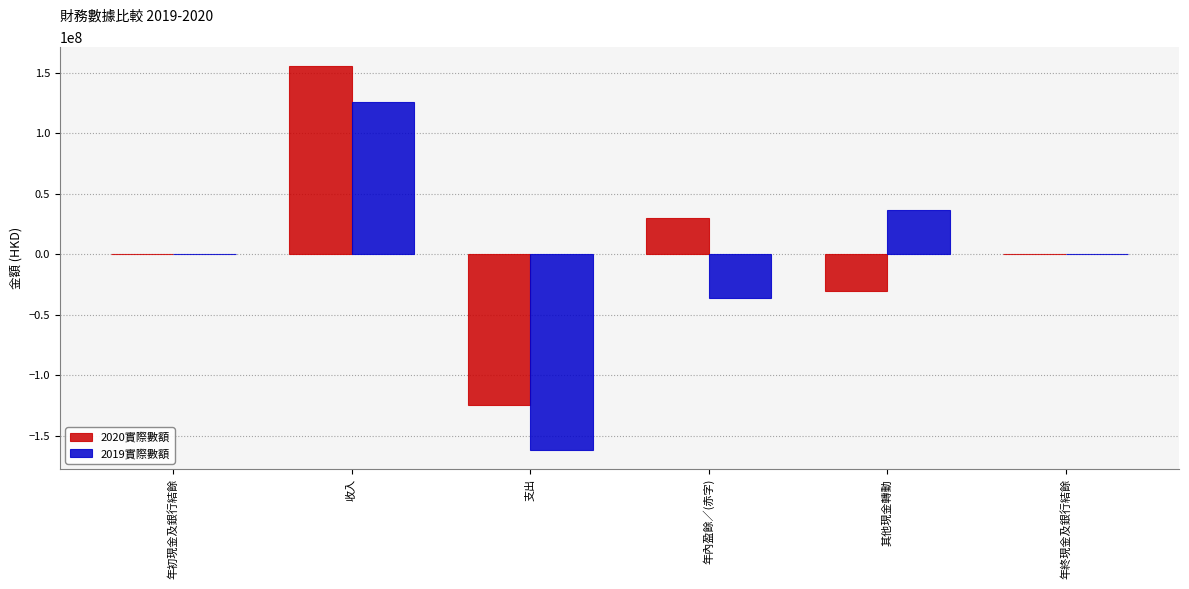

At which category is the sum across all series the highest?

收入